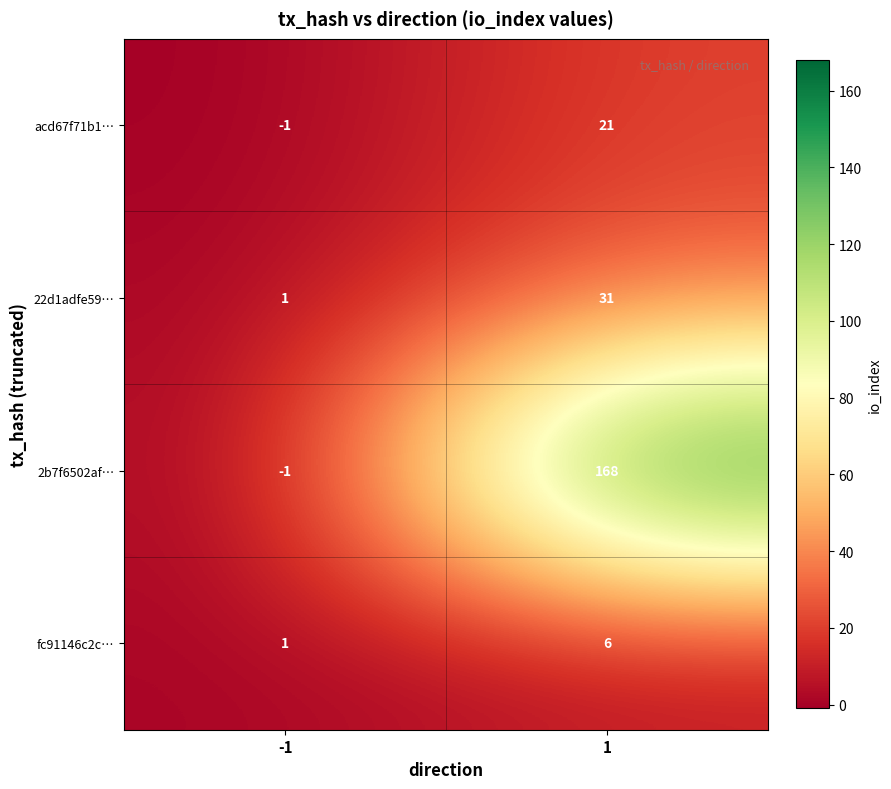

Reading left to right, transcribe all the data shown in this chart.

acd67f71b1…: -1=-1	1=21
22d1adfe59…: -1=1	1=31
2b7f6502af…: -1=-1	1=168
fc91146c2c…: -1=1	1=6